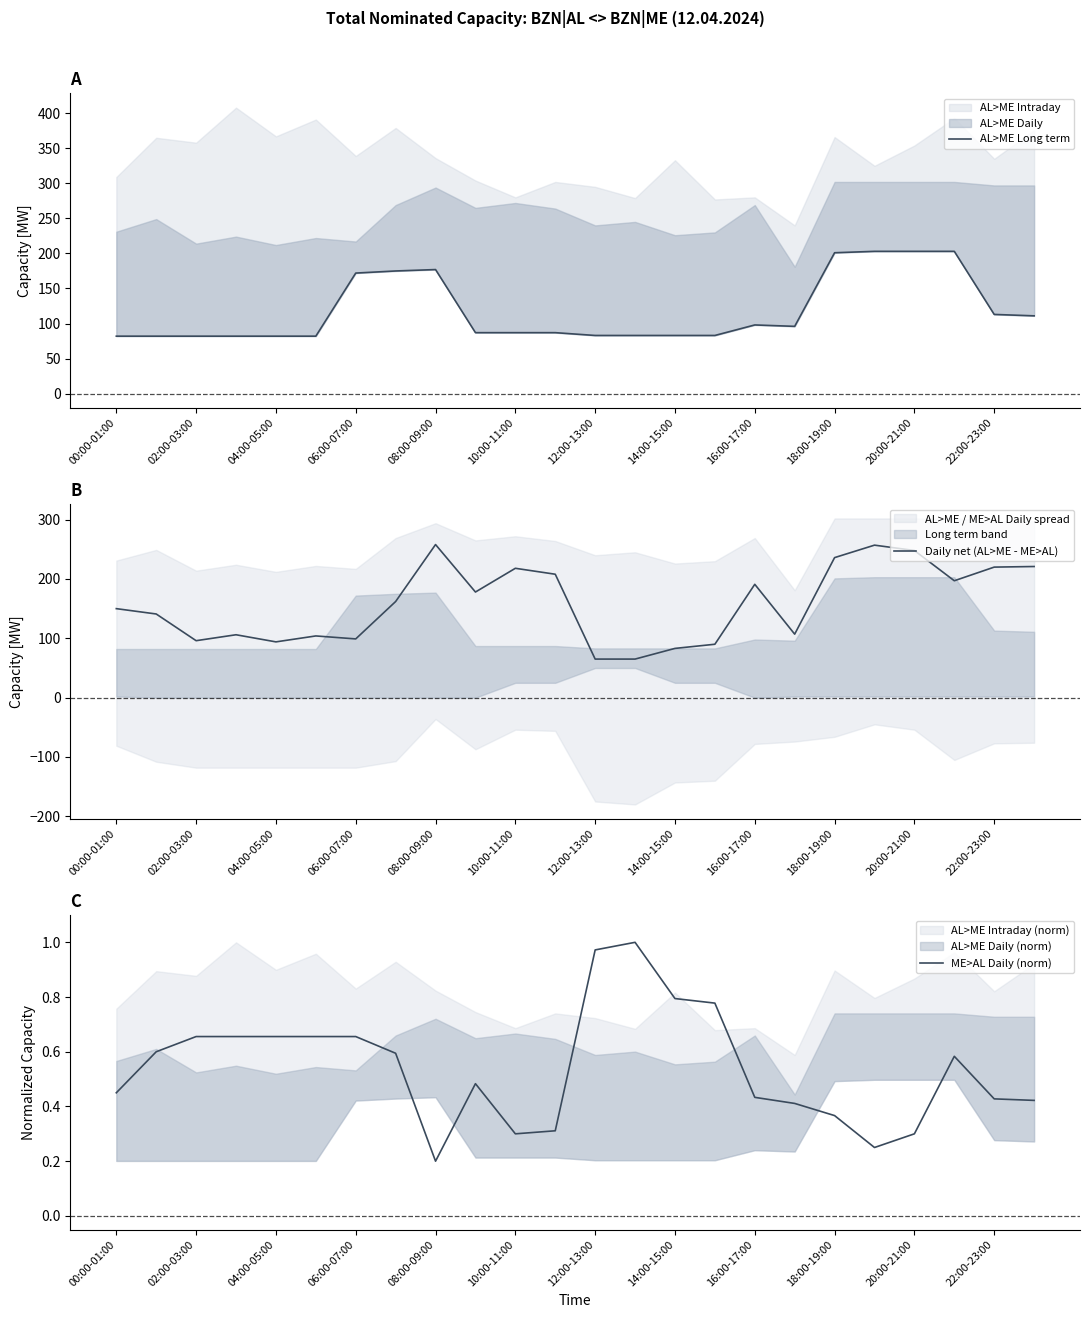

What is the maximum value for Daily net (AL>ME - ME>AL)?

258